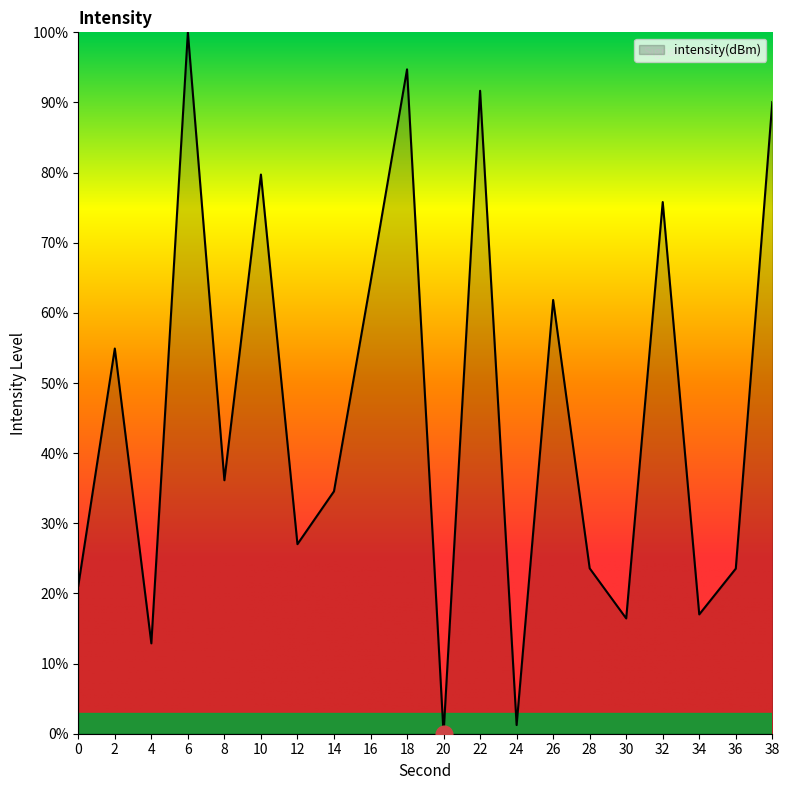

How many lines are shown in the chart?

1